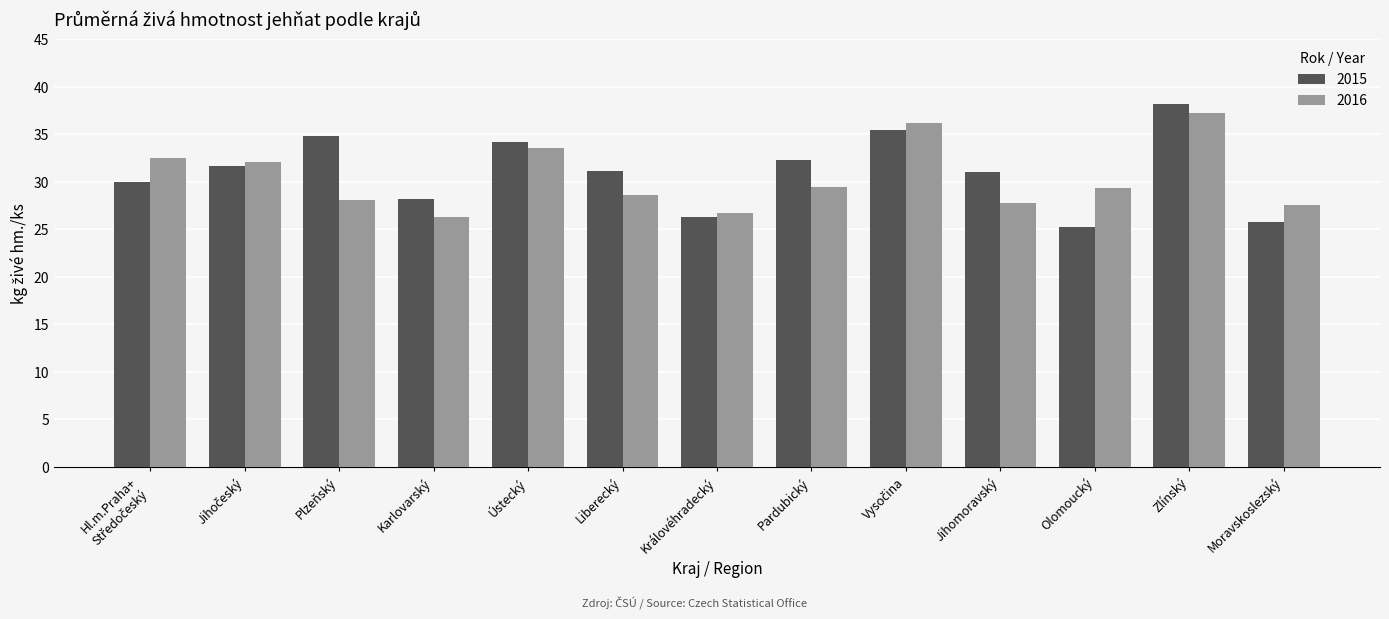

What value does the 2015 series have at Karlovarský?

28.2